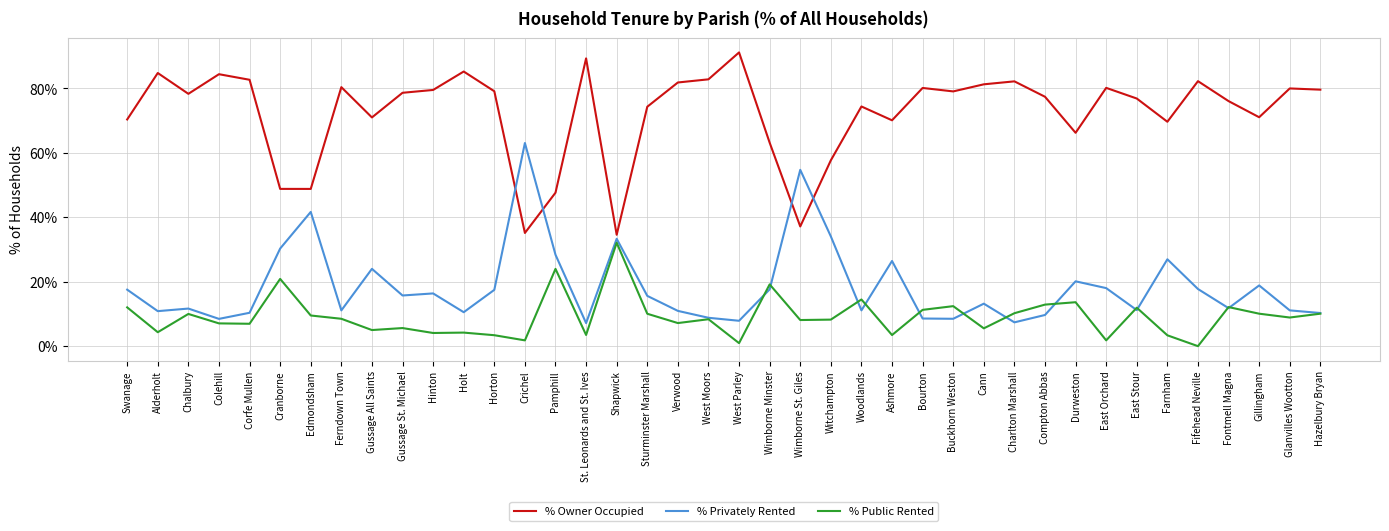

True or false: % Privately Rented has a value of 54.7 at Wimborne St. Giles.

True